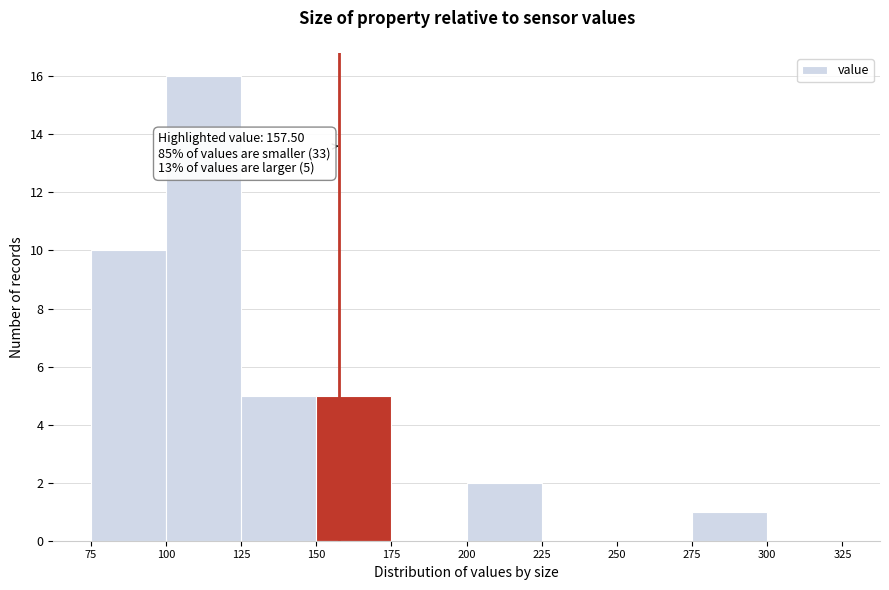

Over which range of the x-axis is the bar tallest?

100 to 125